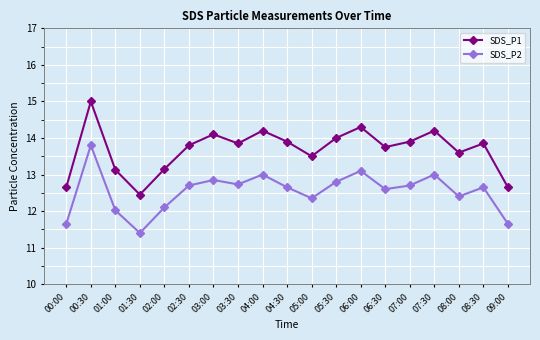

Is this an area chart (filled region under the line)?

No